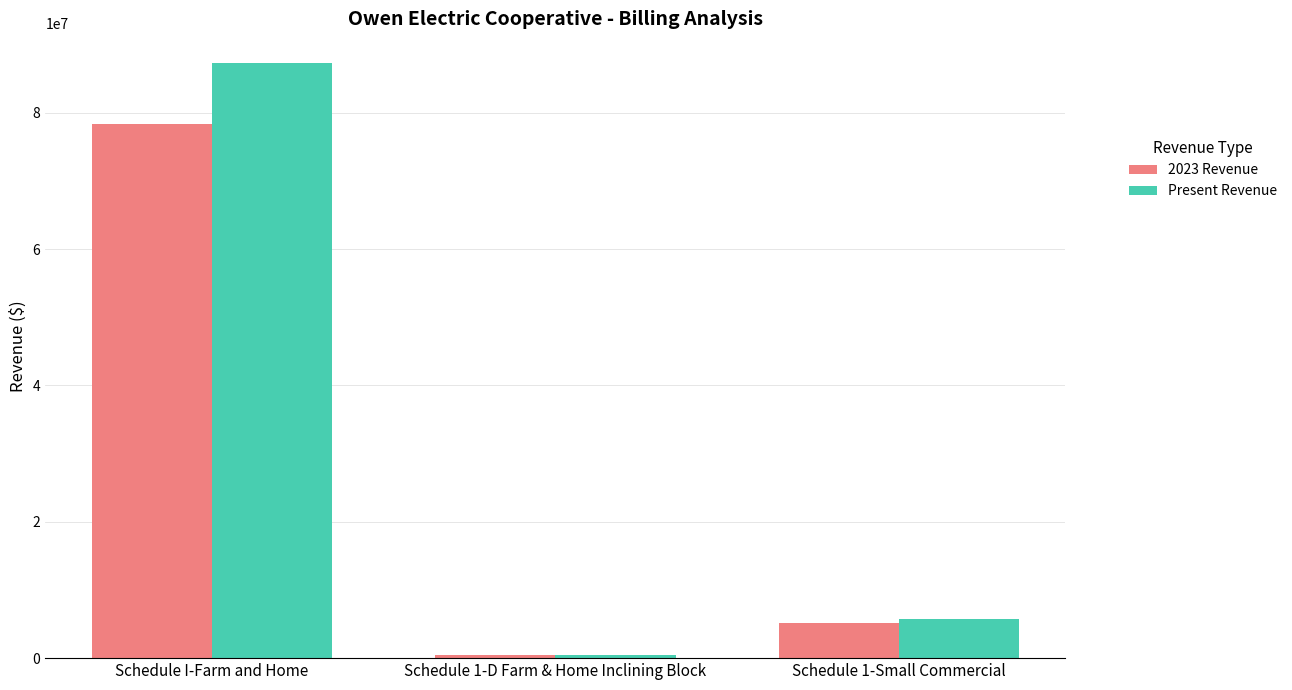

Which series has the largest range (max minus min)?

Present Revenue